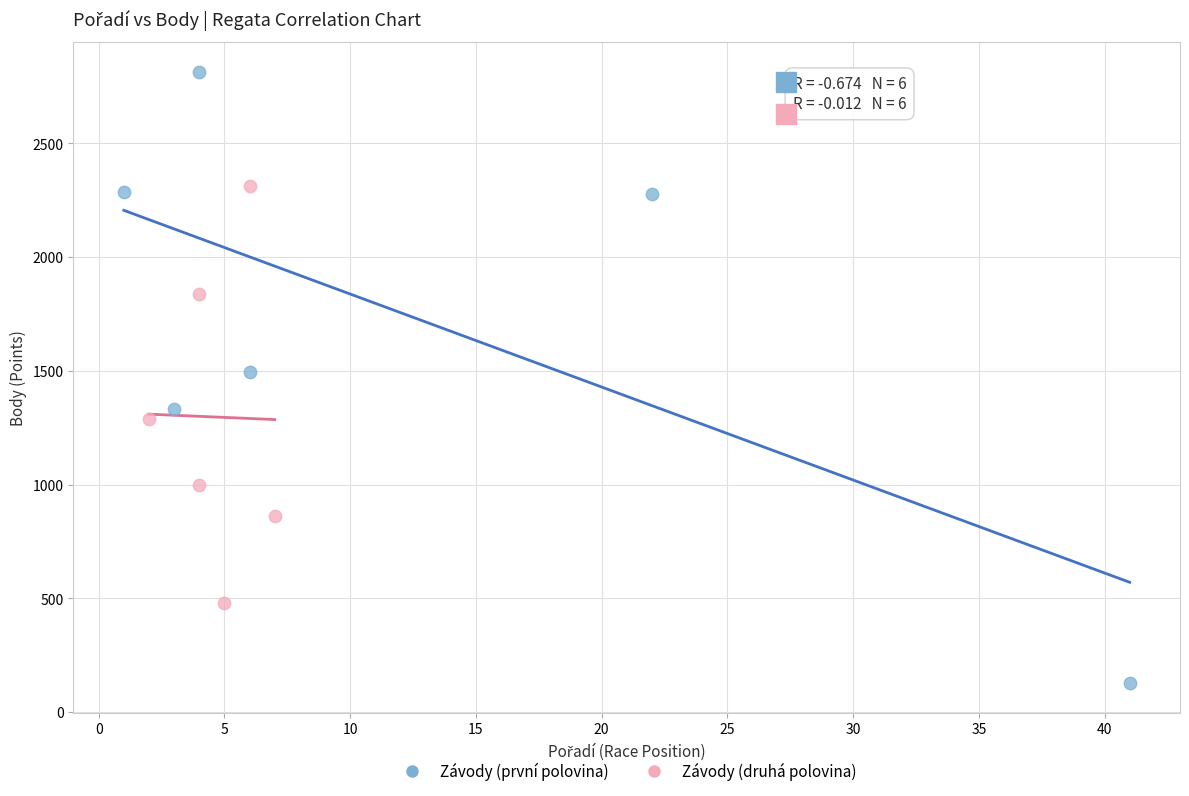

Which series contains the lowest Y value?

Závody (první polovina)